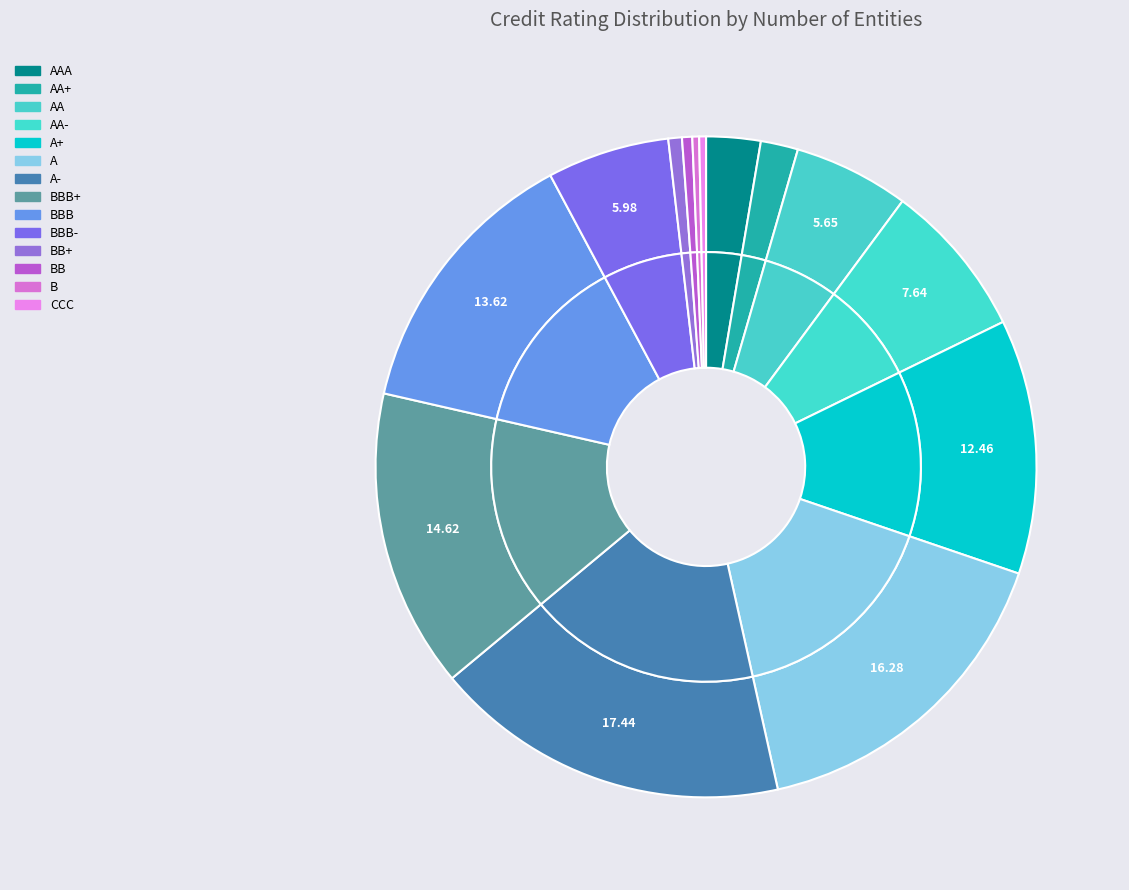

Between AA and BBB+, which is larger?

BBB+